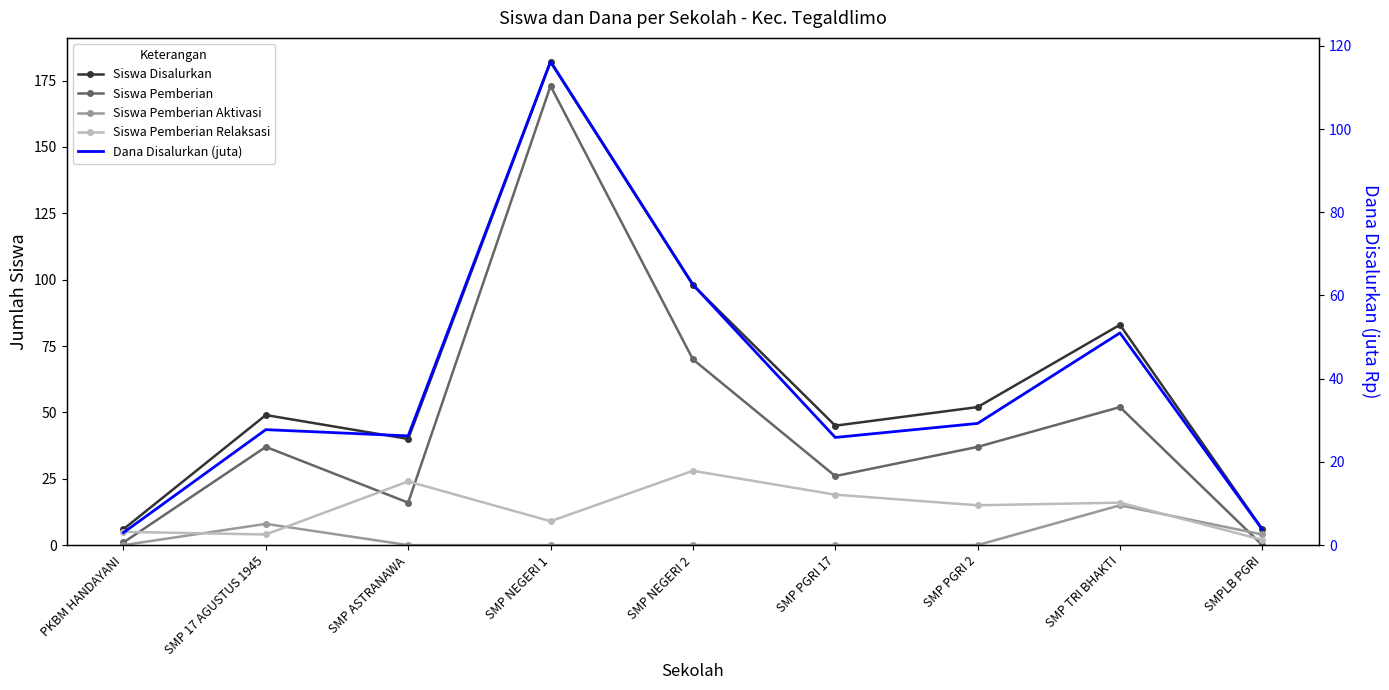

What is the difference between the maximum and minimum values in the Siswa Pemberian series?

173.0